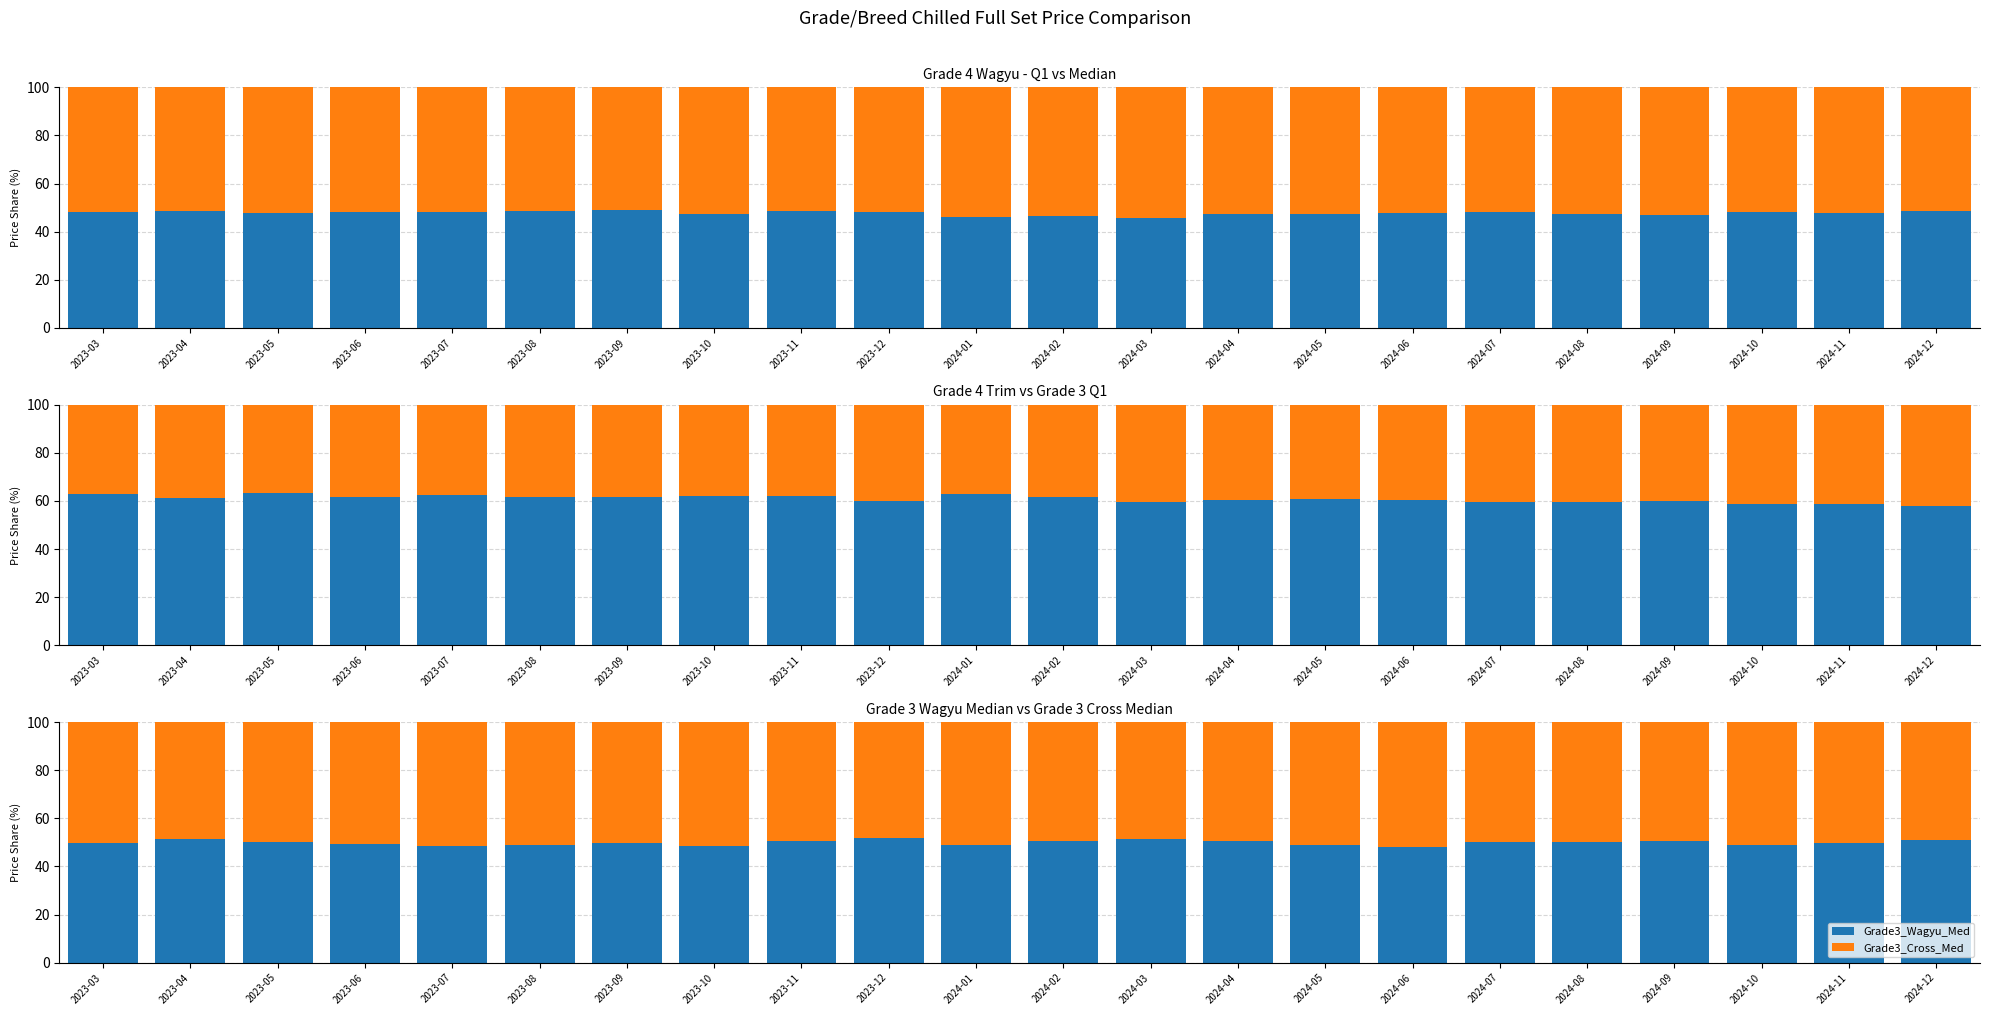

What is the sum of the Grade4_Wagyu_Med values at 2024-10 and 2023-06?

103.7